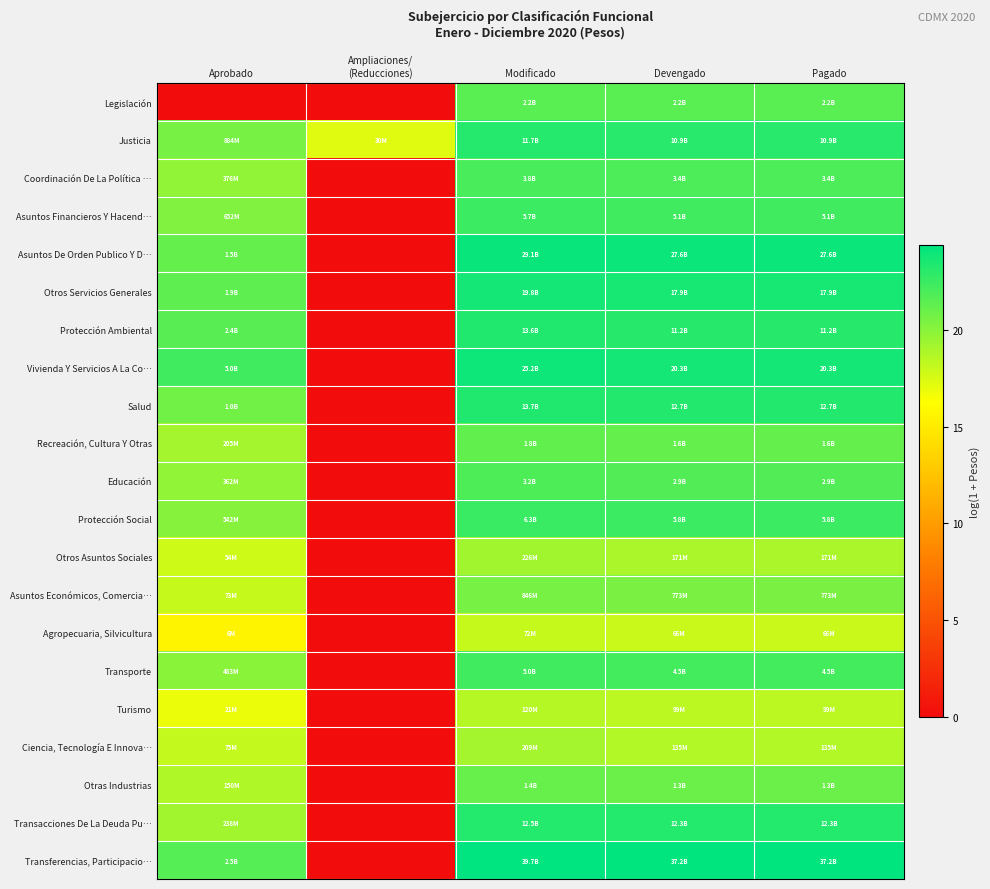

Reading left to right, list all the values displayed in this chart.

Legislación: Aprobado=0.0	Ampliaciones/
(Reducciones)=0.0	Modificado=21.5	Devengado=21.5	Pagado=21.5
Justicia: Aprobado=20.6	Ampliaciones/
(Reducciones)=17.2	Modificado=23.2	Devengado=23.1	Pagado=23.1
Coordinación De La Política …: Aprobado=19.7	Ampliaciones/
(Reducciones)=0.0	Modificado=22.1	Devengado=22.0	Pagado=22.0
Asuntos Financieros Y Hacend…: Aprobado=20.3	Ampliaciones/
(Reducciones)=0.0	Modificado=22.5	Devengado=22.3	Pagado=22.3
Asuntos De Orden Publico Y D…: Aprobado=21.1	Ampliaciones/
(Reducciones)=0.0	Modificado=24.1	Devengado=24.0	Pagado=24.0
Otros Servicios Generales: Aprobado=21.4	Ampliaciones/
(Reducciones)=0.0	Modificado=23.7	Devengado=23.6	Pagado=23.6
Protección Ambiental: Aprobado=21.6	Ampliaciones/
(Reducciones)=0.0	Modificado=23.3	Devengado=23.1	Pagado=23.1
Vivienda Y Servicios A La Co…: Aprobado=22.3	Ampliaciones/
(Reducciones)=0.0	Modificado=24.0	Devengado=23.7	Pagado=23.7
Salud: Aprobado=20.8	Ampliaciones/
(Reducciones)=0.0	Modificado=23.3	Devengado=23.3	Pagado=23.3
Recreación, Cultura Y Otras: Aprobado=19.1	Ampliaciones/
(Reducciones)=0.0	Modificado=21.3	Devengado=21.2	Pagado=21.2
Educación: Aprobado=19.7	Ampliaciones/
(Reducciones)=0.0	Modificado=21.9	Devengado=21.8	Pagado=21.8
Protección Social: Aprobado=20.1	Ampliaciones/
(Reducciones)=0.0	Modificado=22.6	Devengado=22.5	Pagado=22.5
Otros Asuntos Sociales: Aprobado=17.8	Ampliaciones/
(Reducciones)=0.0	Modificado=19.2	Devengado=19.0	Pagado=19.0
Asuntos Económicos, Comercia…: Aprobado=18.1	Ampliaciones/
(Reducciones)=0.0	Modificado=20.6	Devengado=20.5	Pagado=20.5
Agropecuaria, Silvicultura: Aprobado=15.6	Ampliaciones/
(Reducciones)=0.0	Modificado=18.1	Devengado=18.0	Pagado=18.0
Transporte: Aprobado=20.0	Ampliaciones/
(Reducciones)=0.0	Modificado=22.3	Devengado=22.2	Pagado=22.2
Turismo: Aprobado=16.9	Ampliaciones/
(Reducciones)=0.0	Modificado=18.6	Devengado=18.4	Pagado=18.4
Ciencia, Tecnología E Innova…: Aprobado=18.1	Ampliaciones/
(Reducciones)=0.0	Modificado=19.2	Devengado=18.7	Pagado=18.7
Otras Industrias: Aprobado=18.8	Ampliaciones/
(Reducciones)=0.0	Modificado=21.1	Devengado=21.0	Pagado=21.0
Transacciones De La Deuda Pu…: Aprobado=19.3	Ampliaciones/
(Reducciones)=0.0	Modificado=23.2	Devengado=23.2	Pagado=23.2
Transferencias, Participacio…: Aprobado=21.6	Ampliaciones/
(Reducciones)=0.0	Modificado=24.4	Devengado=24.3	Pagado=24.3